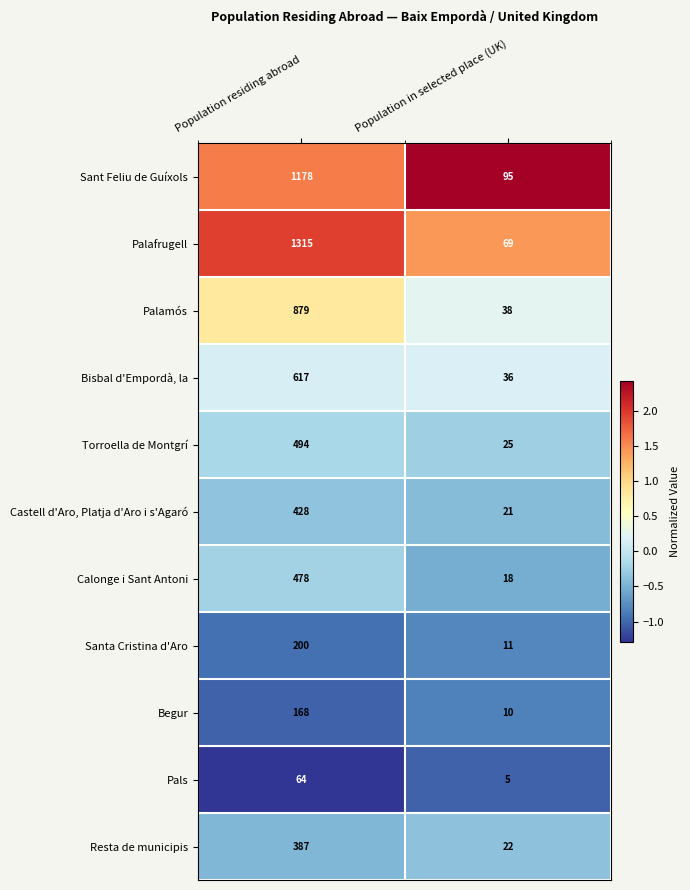

At which category does the chart reach its peak across all series?

Population residing abroad